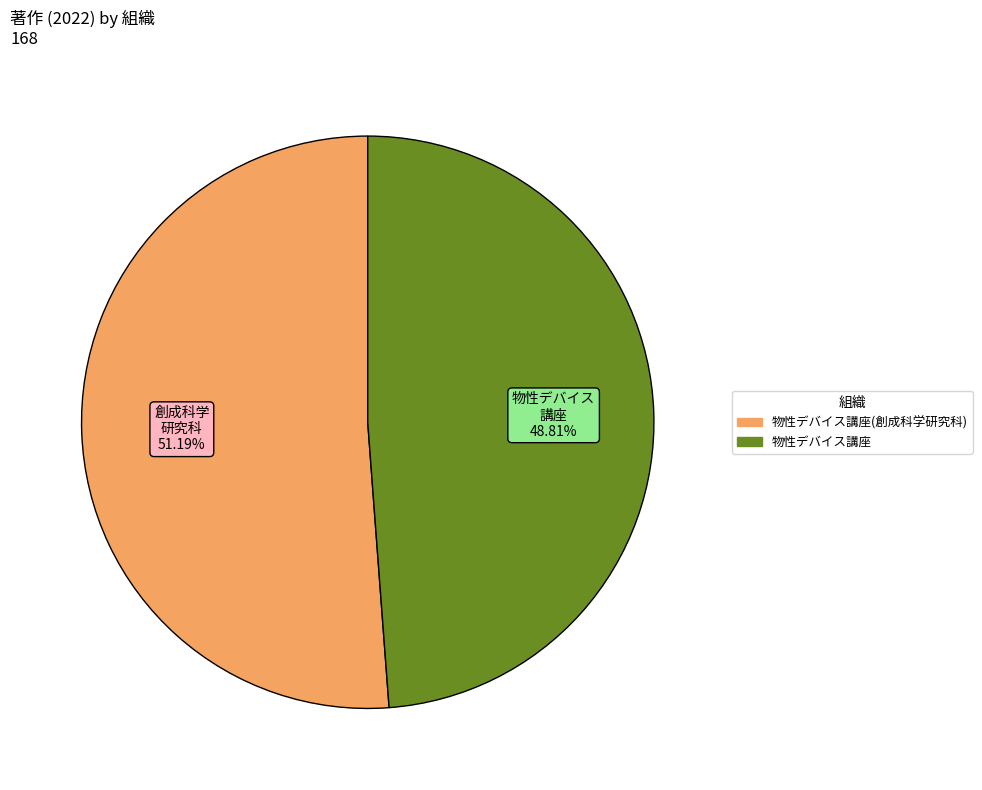

How many slices are in this pie chart?

2